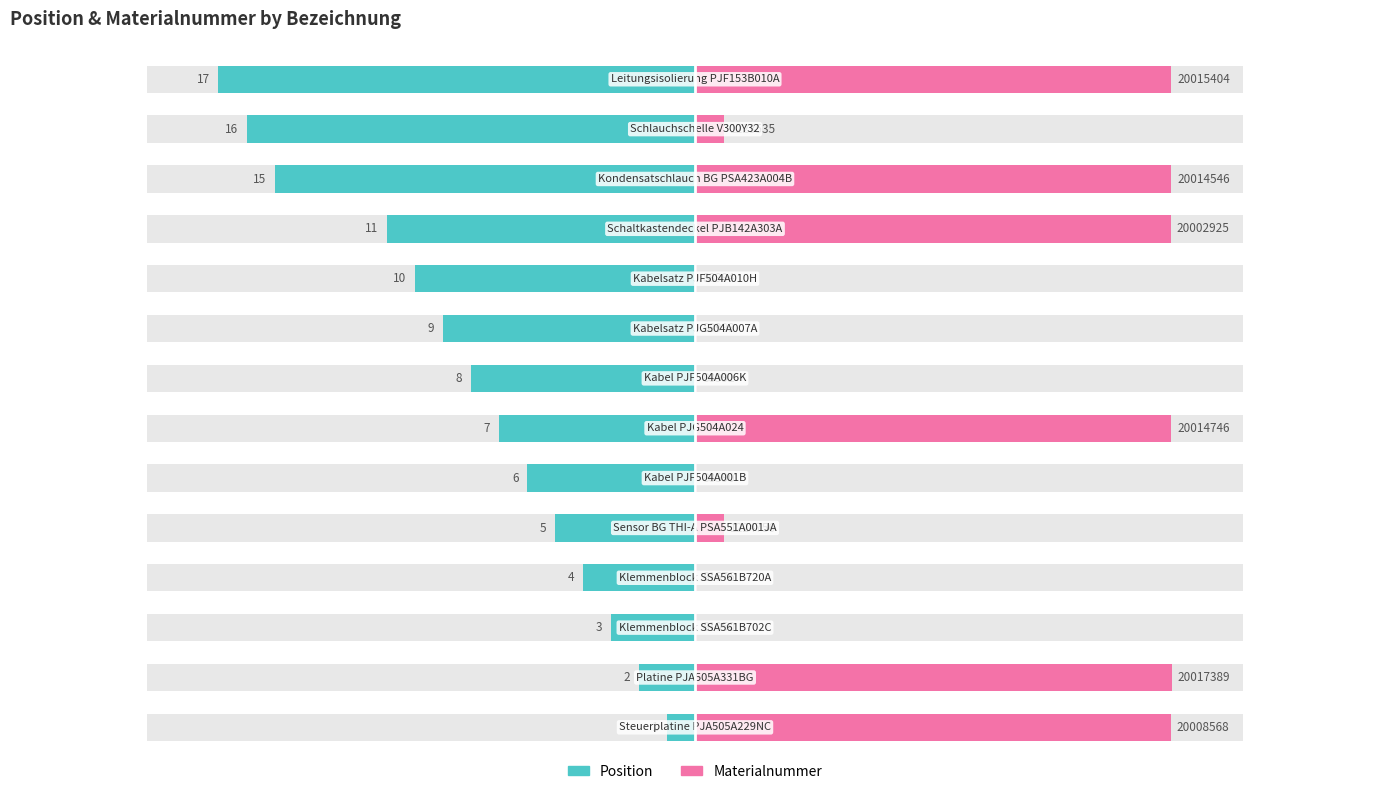

How many bars are there in each group?

2